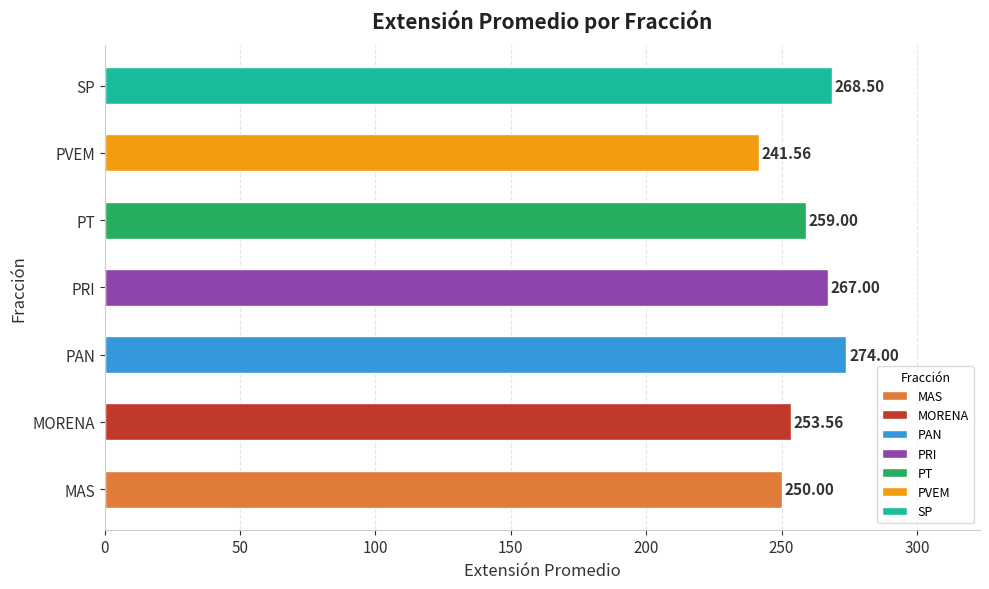

Does the chart contain stacked bars?

No